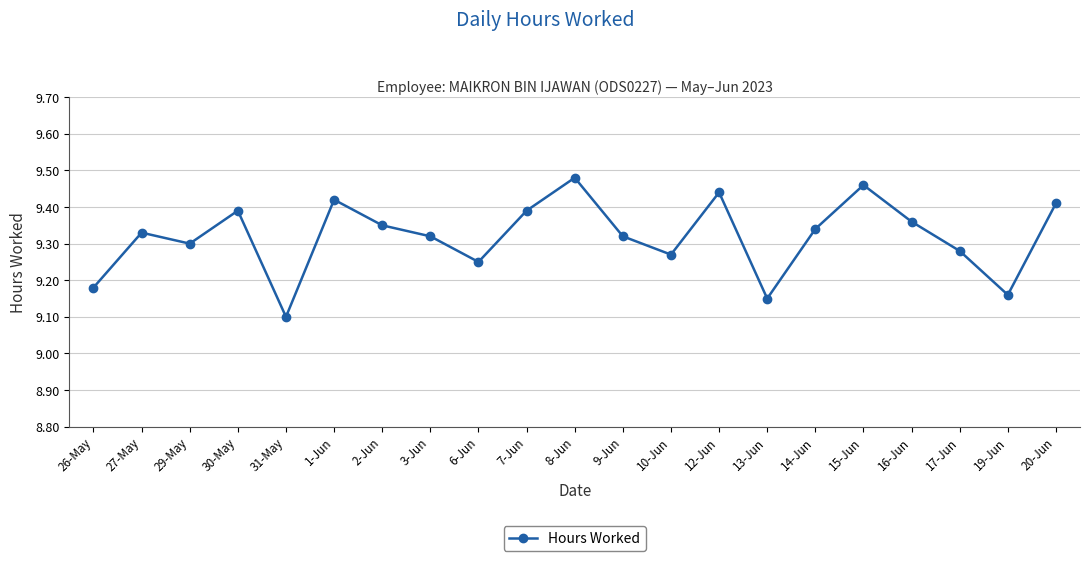

How many values are between 9 and 10?

21